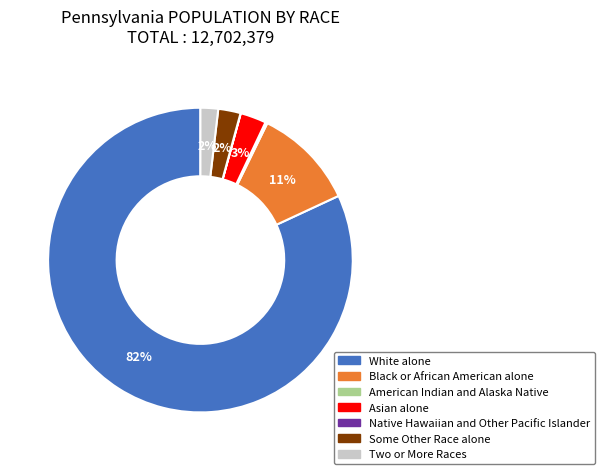

Is there any slice that represents more than half of the pie?

Yes